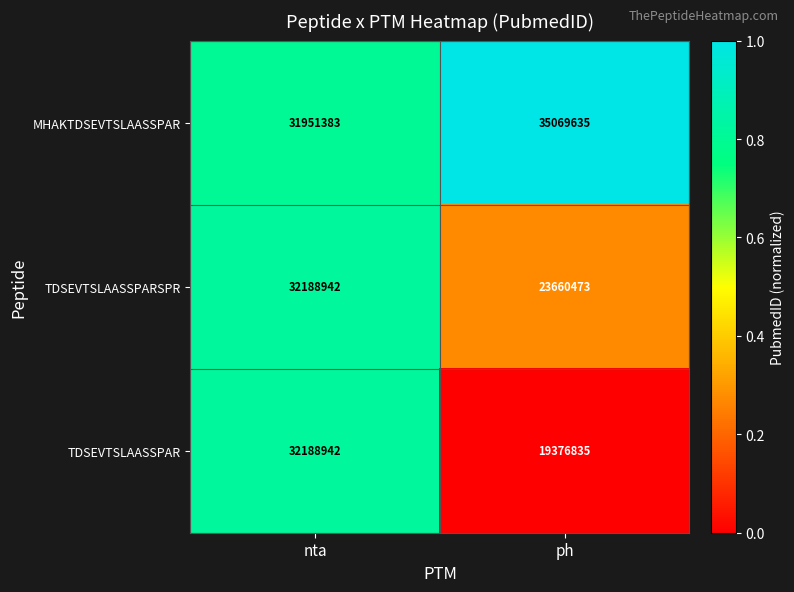

Count the number of data series in this chart.

3